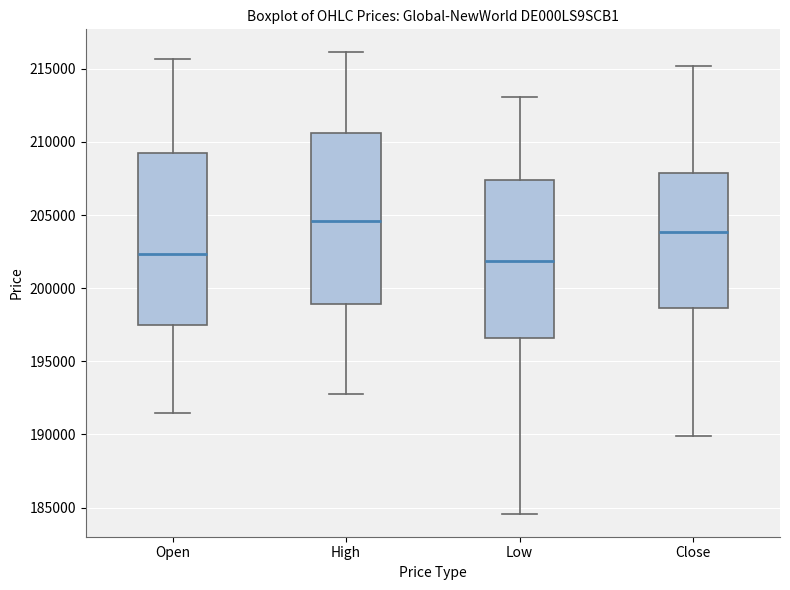

Reading left to right, read every box against the y-axis: the position of its median line, the range the box covers, and the ends of its whiskers. The values are not printed on the chart, so give them approximately, as read against the axis.

Open: median 202500, box 197500 to 209000, whiskers 191500 to 215500
High: median 204500, box 199000 to 210500, whiskers 193000 to 216000
Low: median 202000, box 196500 to 207500, whiskers 184500 to 213000
Close: median 204000, box 198500 to 208000, whiskers 190000 to 215000